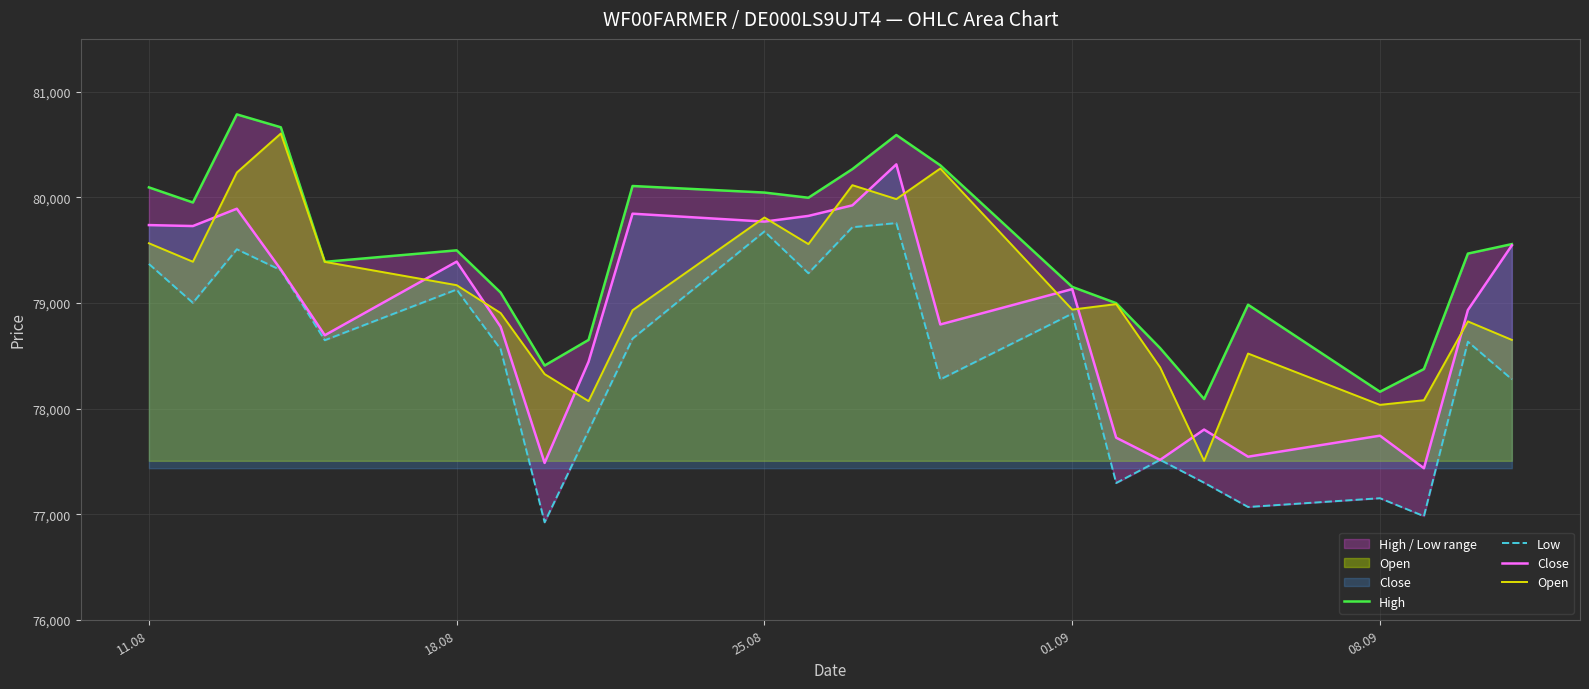

What is the smallest value displayed?

76923